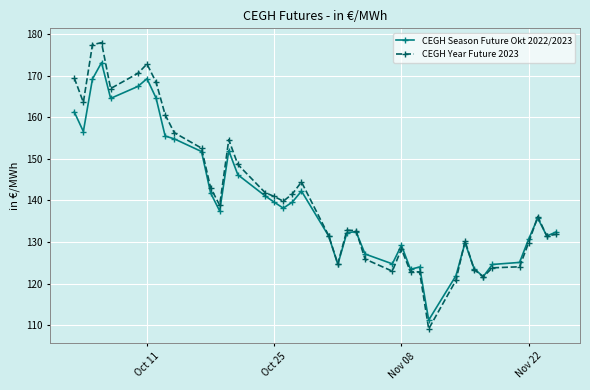

What is the minimum value shown in the chart?

109.1